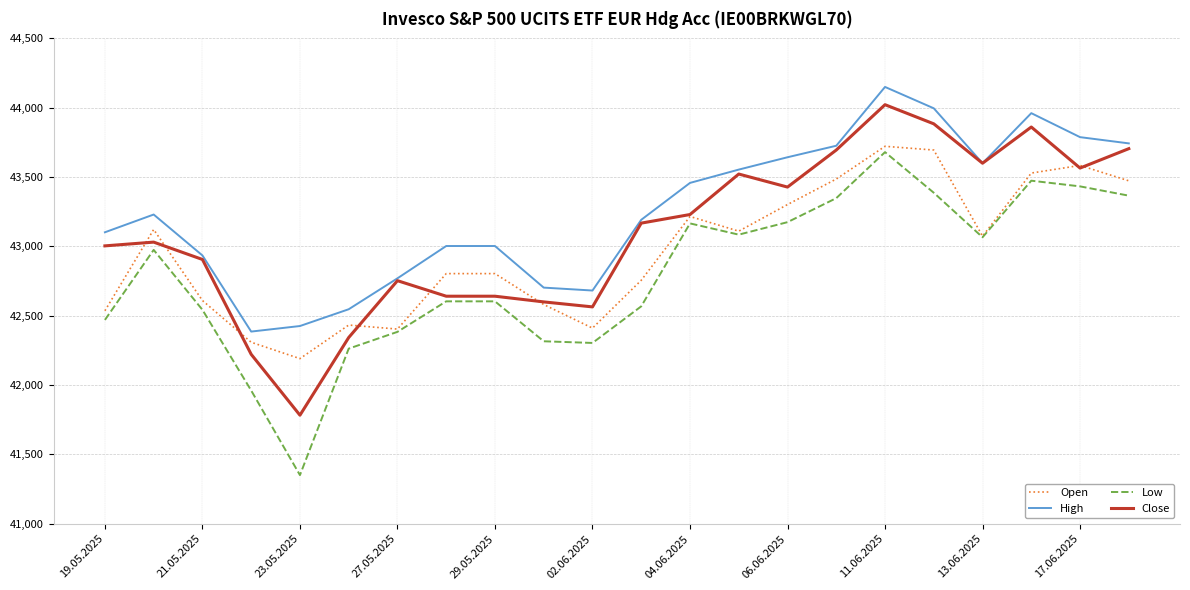

True or false: Low and High intersect in this chart.

False